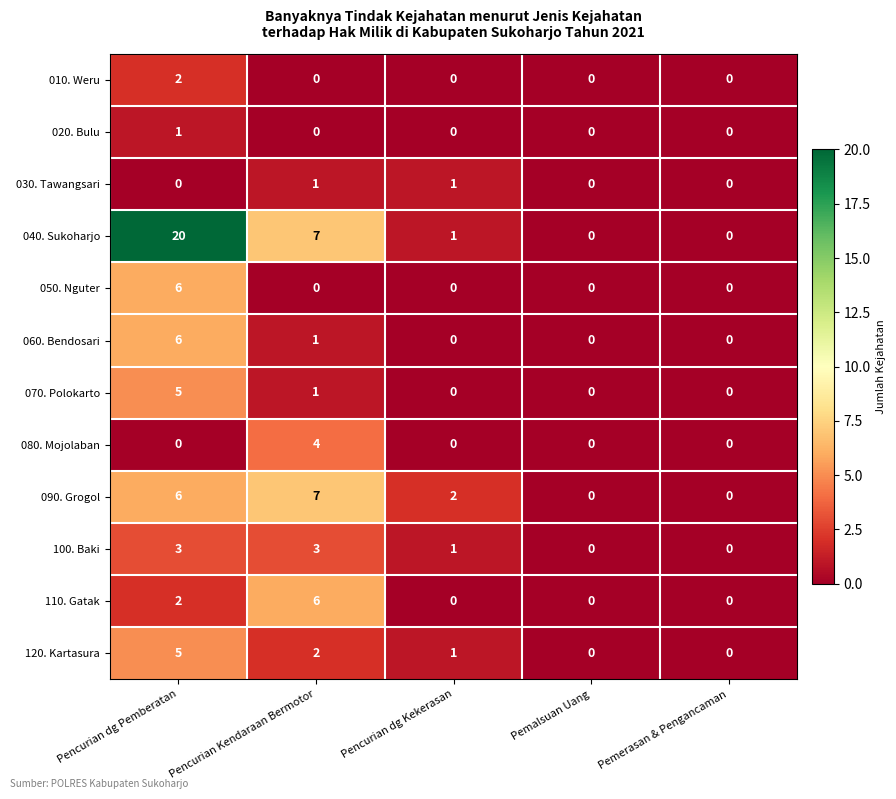

How many data points in 100. Baki are less than 1?

2